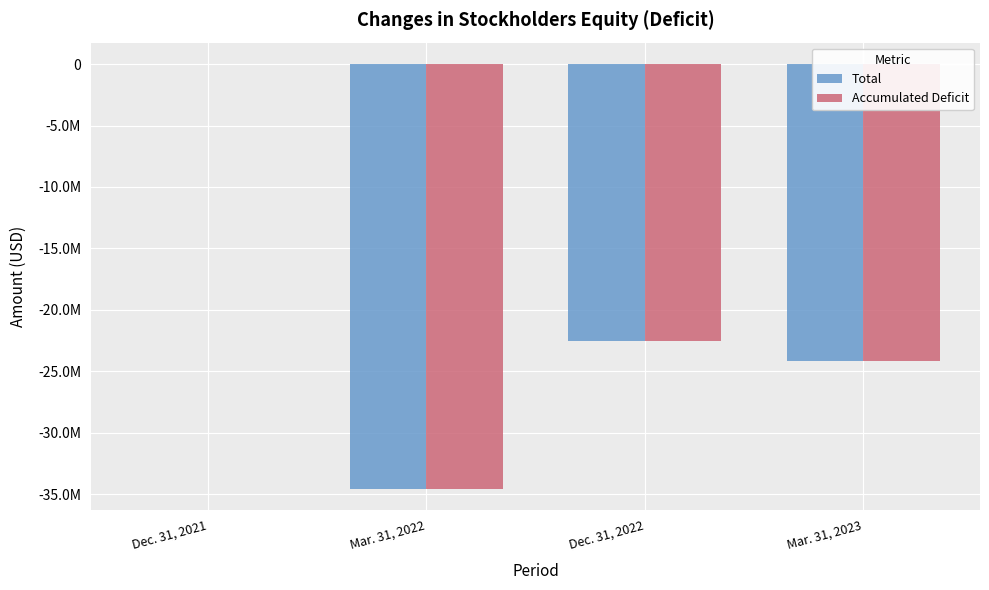

Rank the series by their average value, from lowest to highest.

Accumulated Deficit, Total